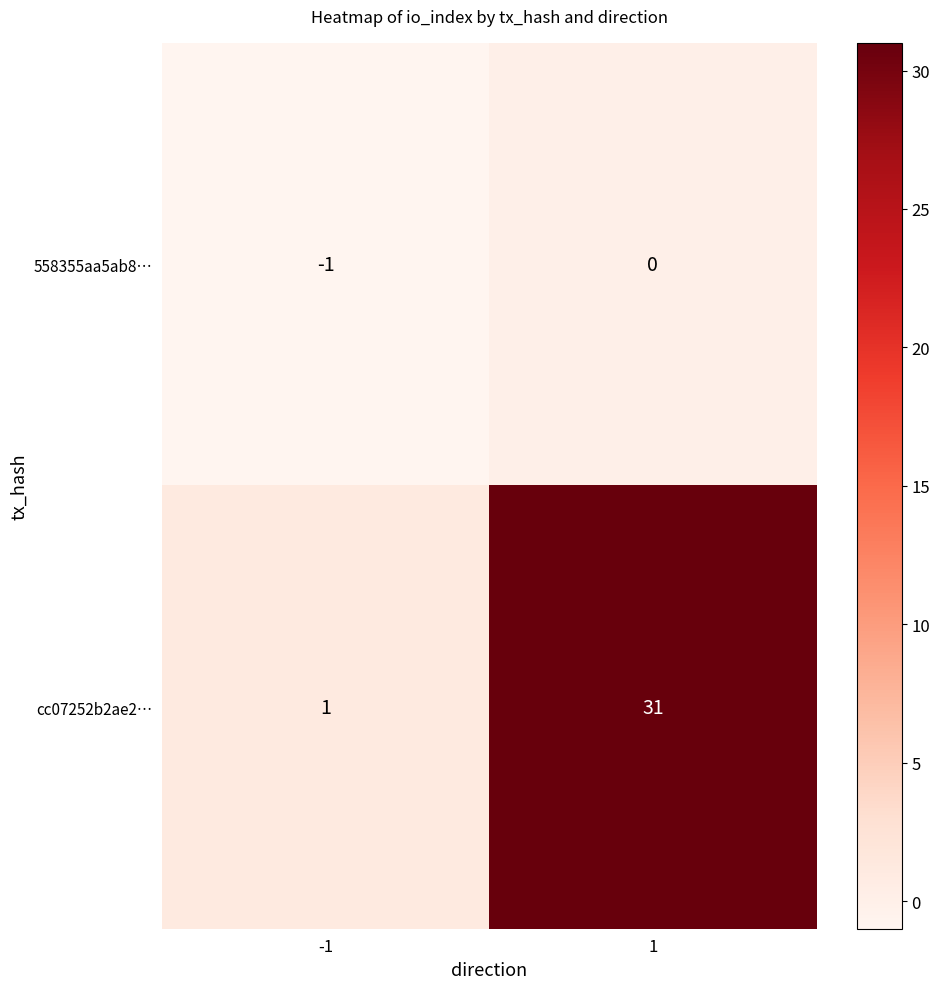

What is the approximate value of cc07252b2ae2… at 1, to the nearest 5?

30